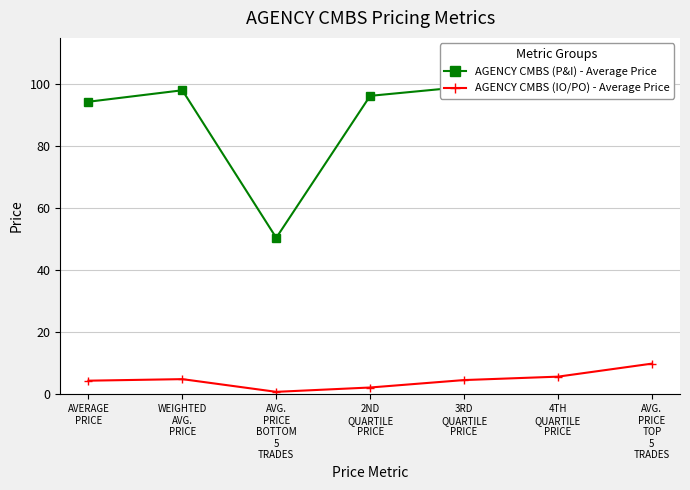

Count the number of categories in the chart.

7